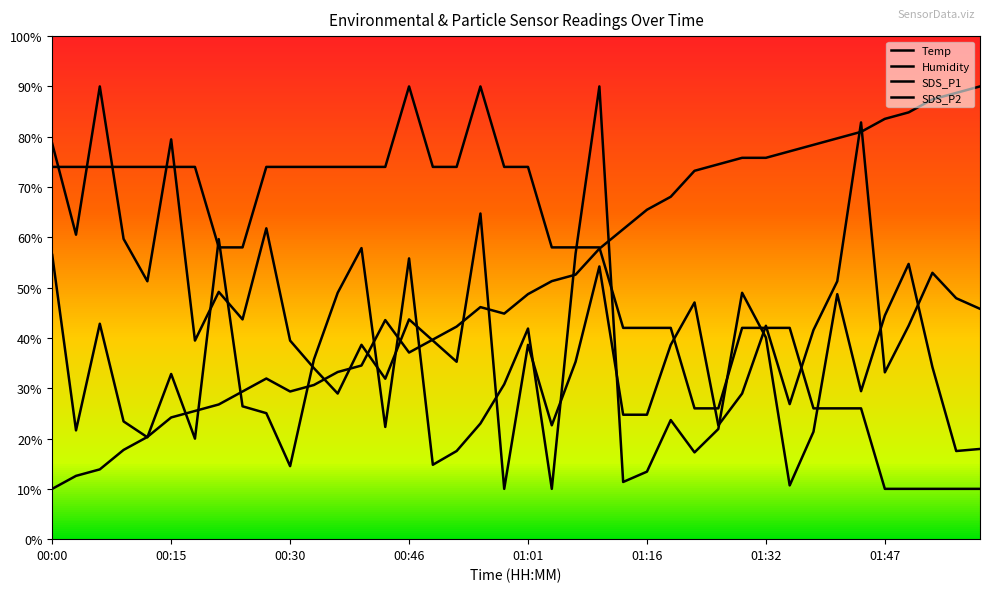

The value of SDS_P1 at 01:01 is 20.3. True or false?

True